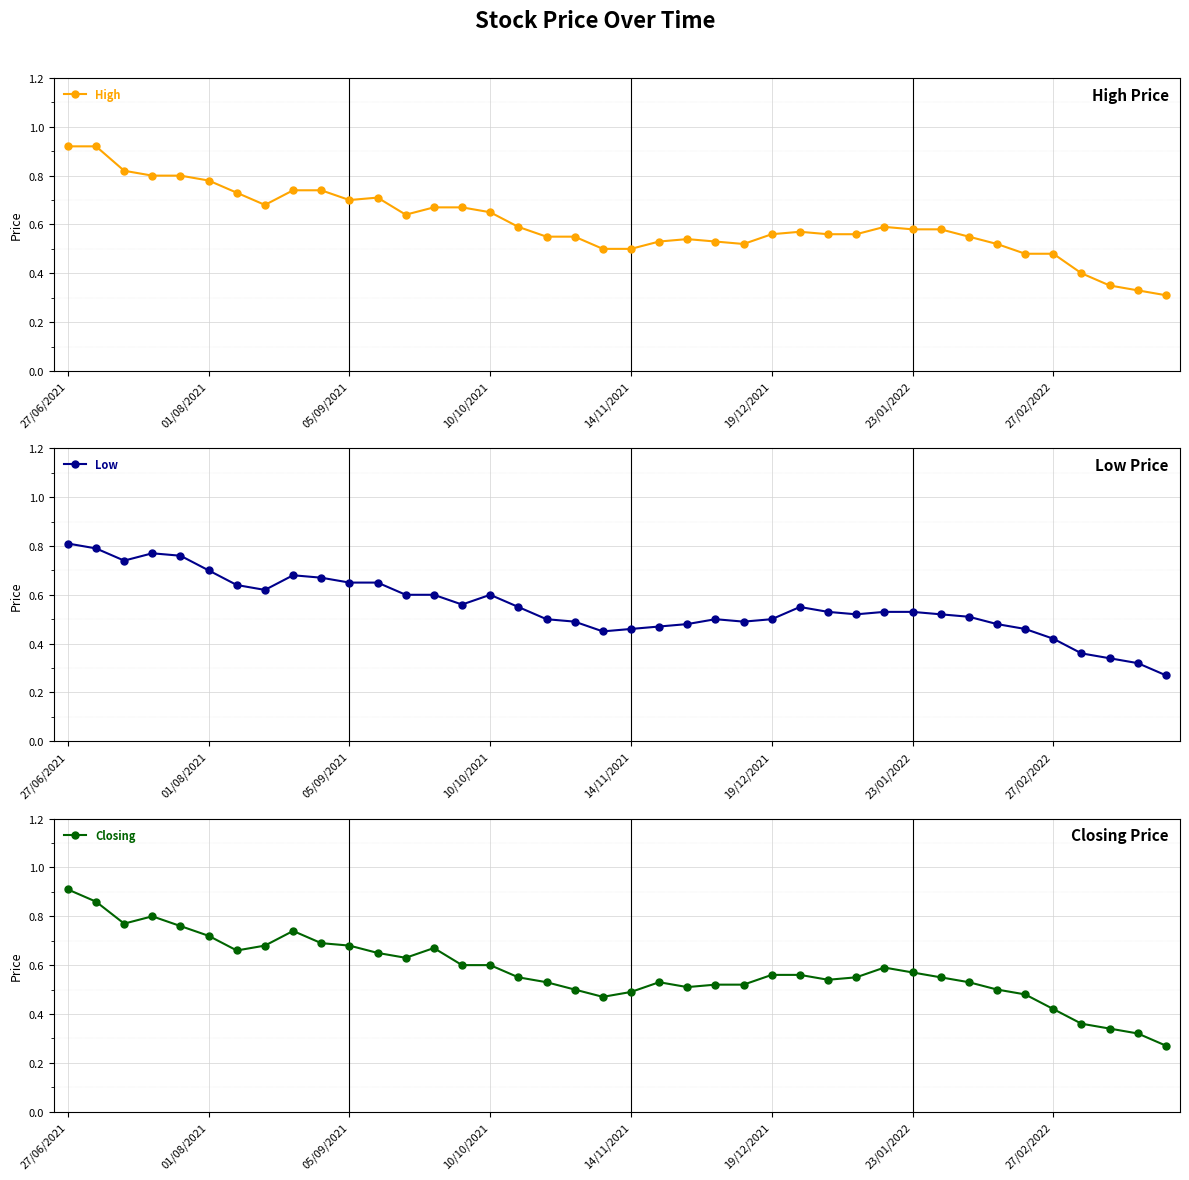

Count the number of categories in the chart.

40